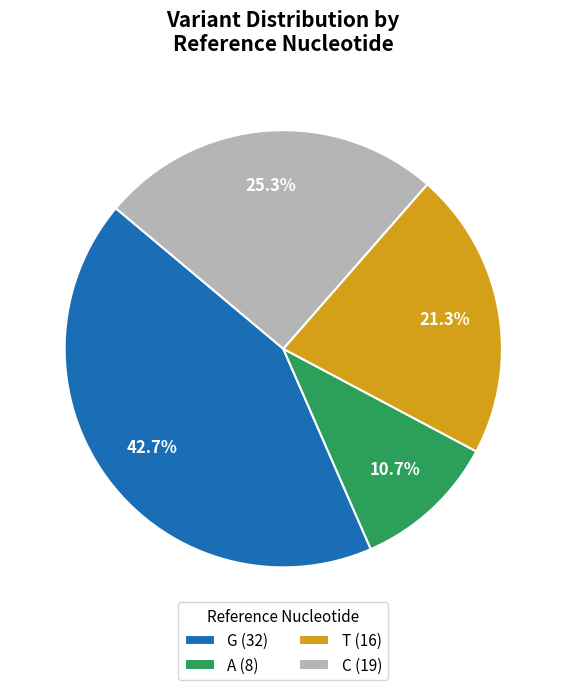

What percentage is the T slice, to the nearest percent?

21%